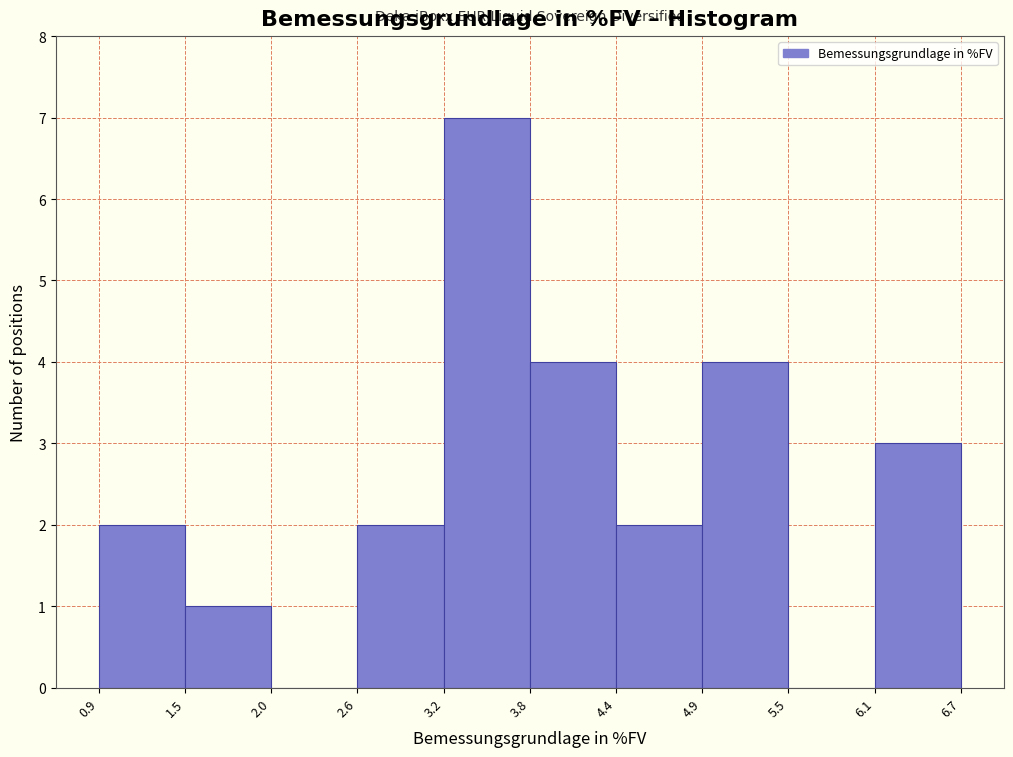

Which range on the x-axis has the tallest bar?

3.2 to 3.8